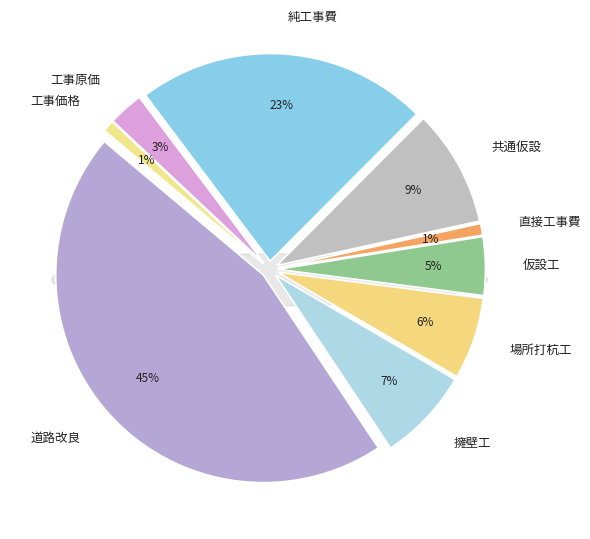

True or false: 共通仮設 accounts for 3% of the total.

False